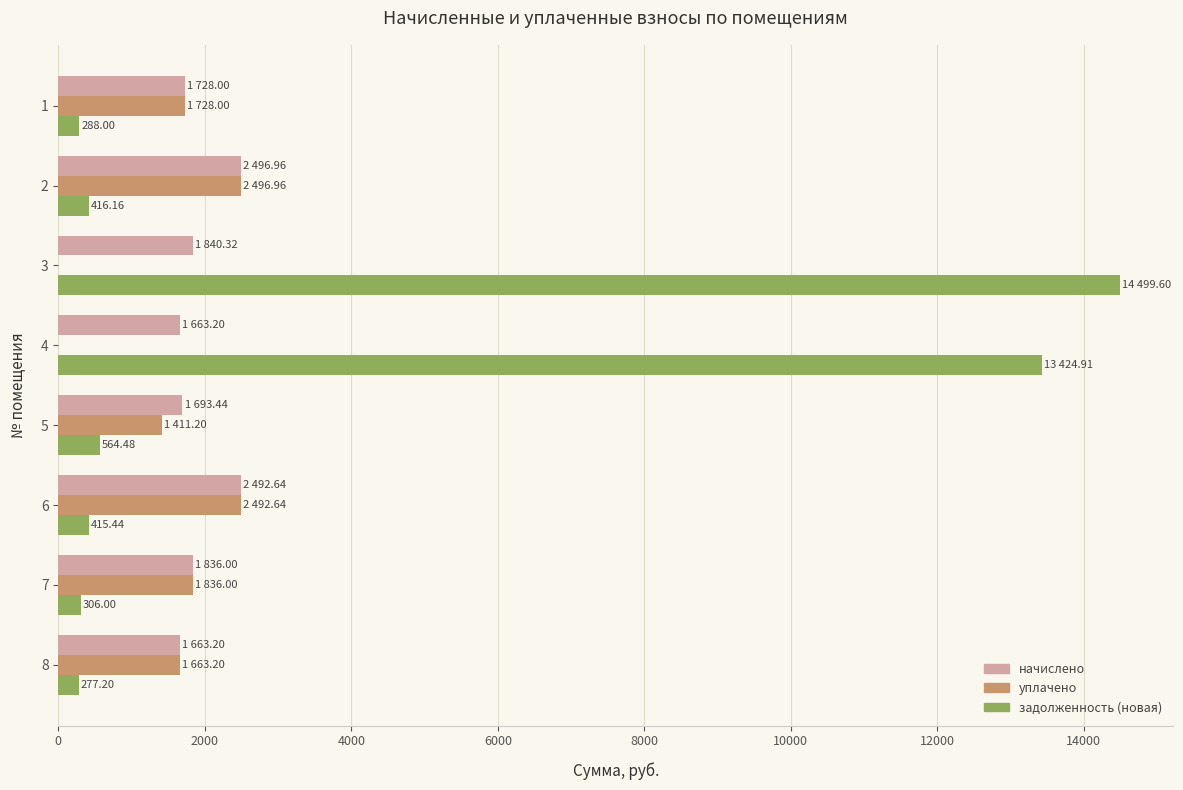

At which category is the sum across all series the highest?

3